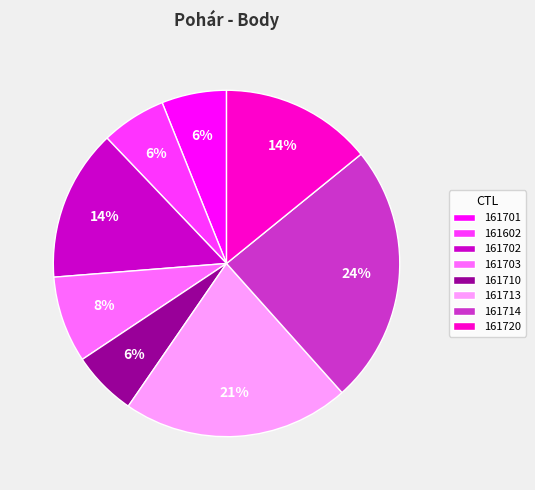

Do 161710 and 161701 together represent more than half of the pie?

No